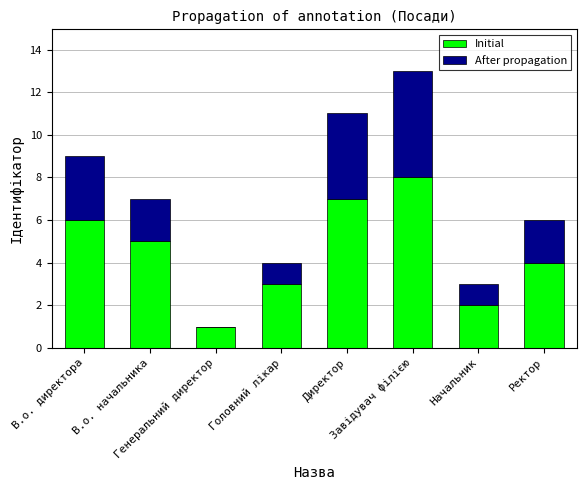

What is the total value across all series at Начальник?

3